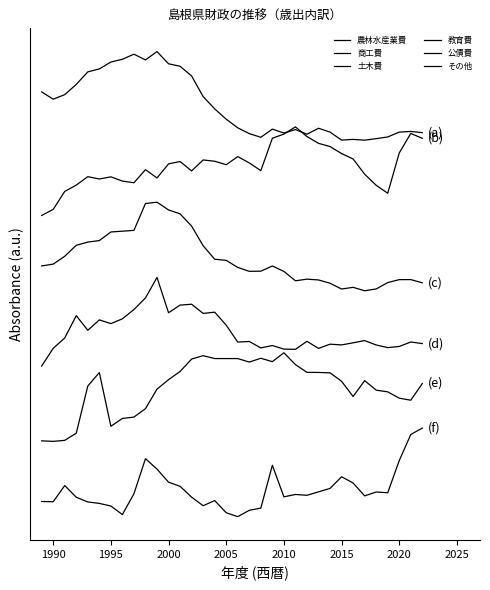

In 農林水産業費, how many points are lower than both neighbors (excluding endpoints)?

7